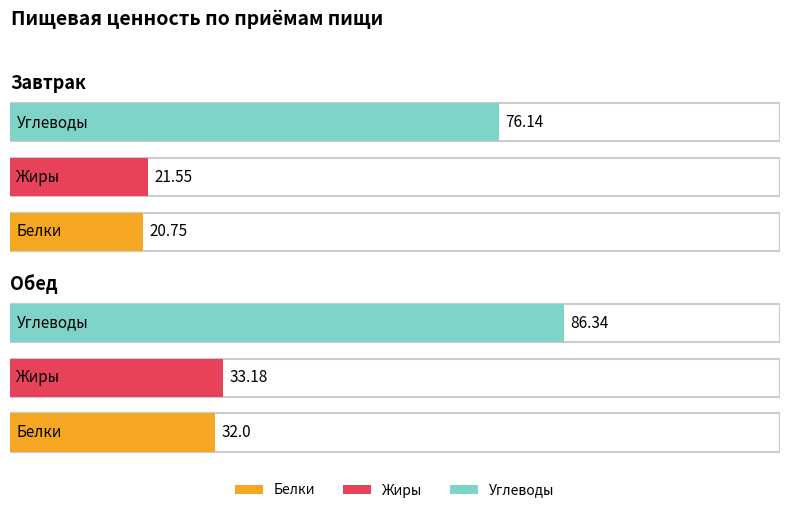

What is the value of the Жиры bar at the 2nd from the left?

33.2